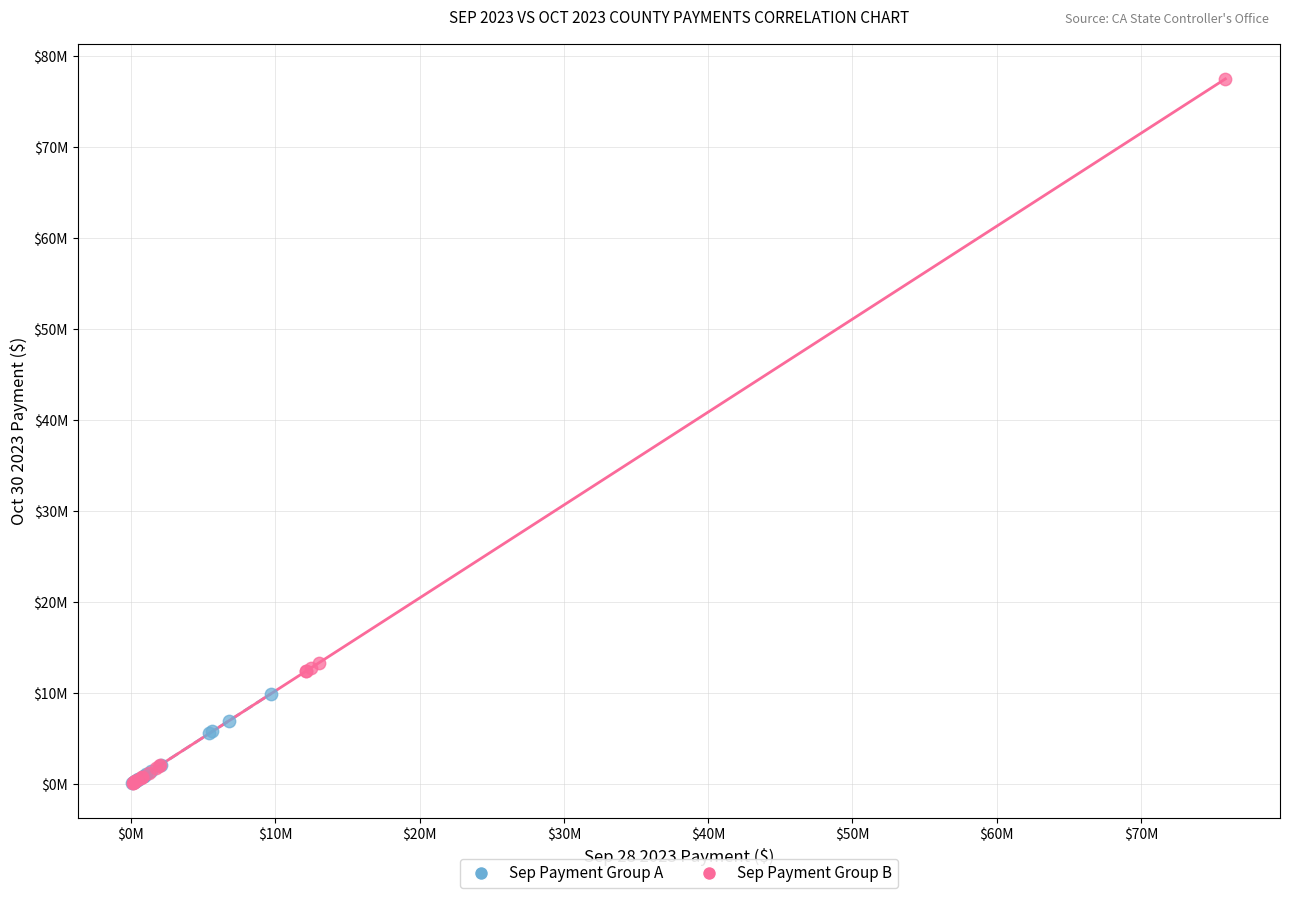

Which series has the widest spread of Y values?

Sep Payment Group B